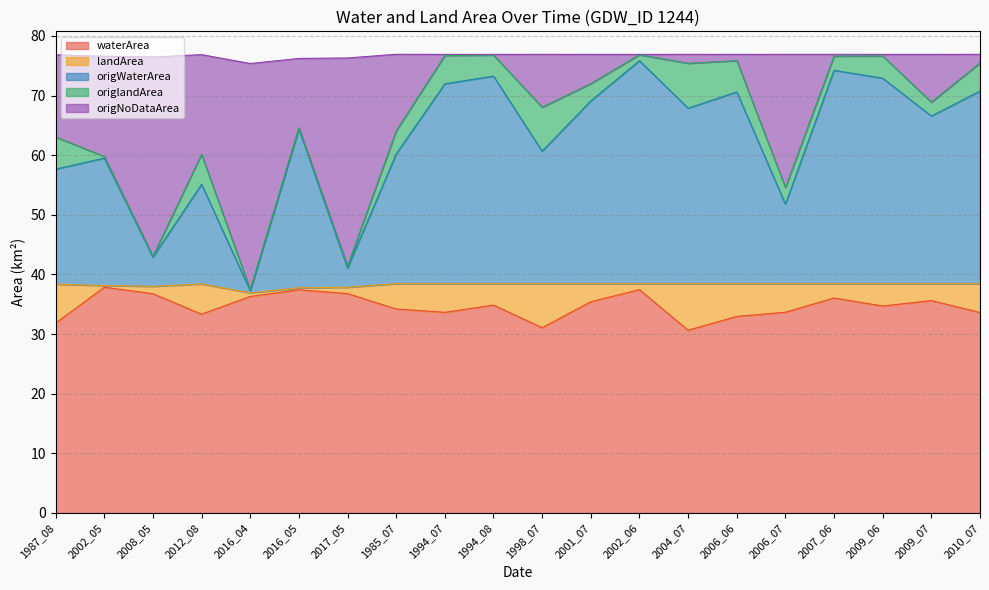

Which category has the lowest value across all series?

2004_07